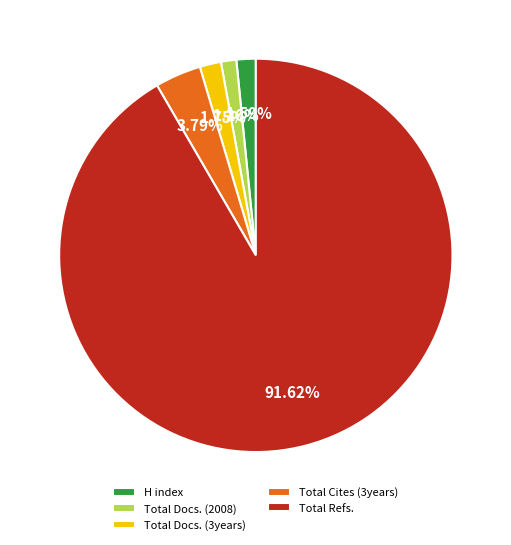

Is the sum of Total Docs. (3years) and Total Refs. greater than half?

Yes